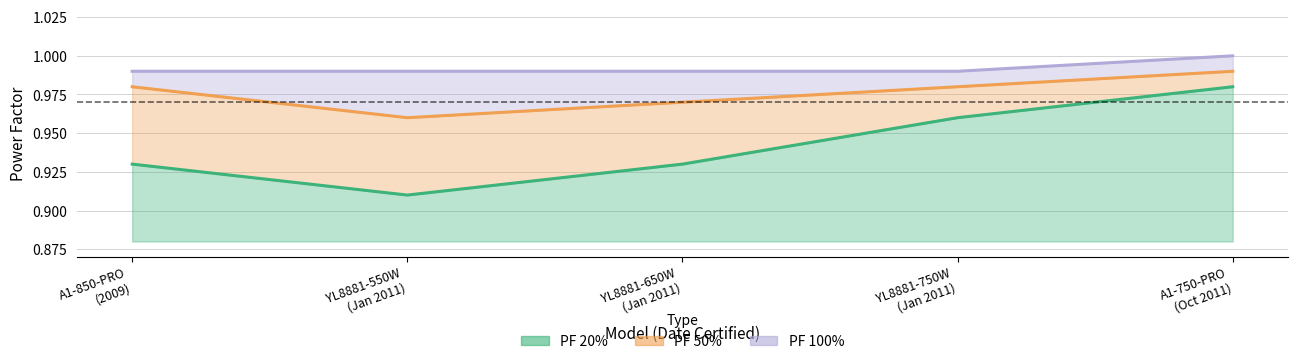

What is the sum of all PF 50% values?

4.9